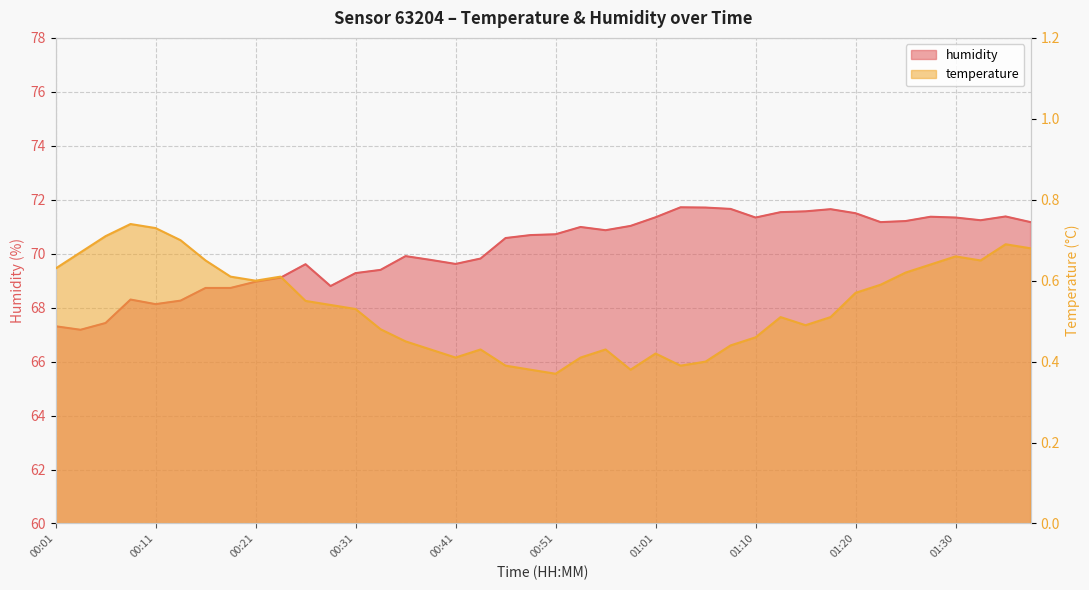

Does the chart display data point markers on the line(s)?

No